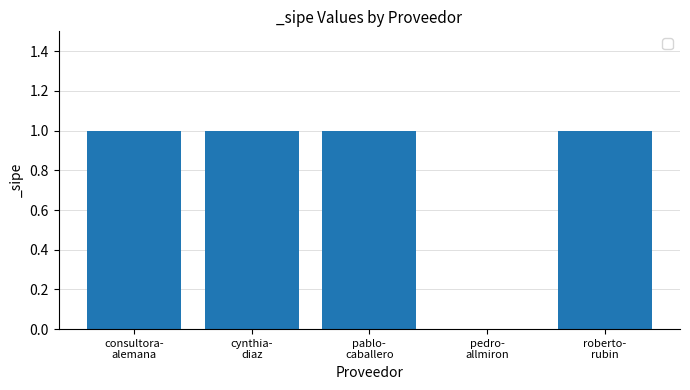

What is the sum of all values?

4